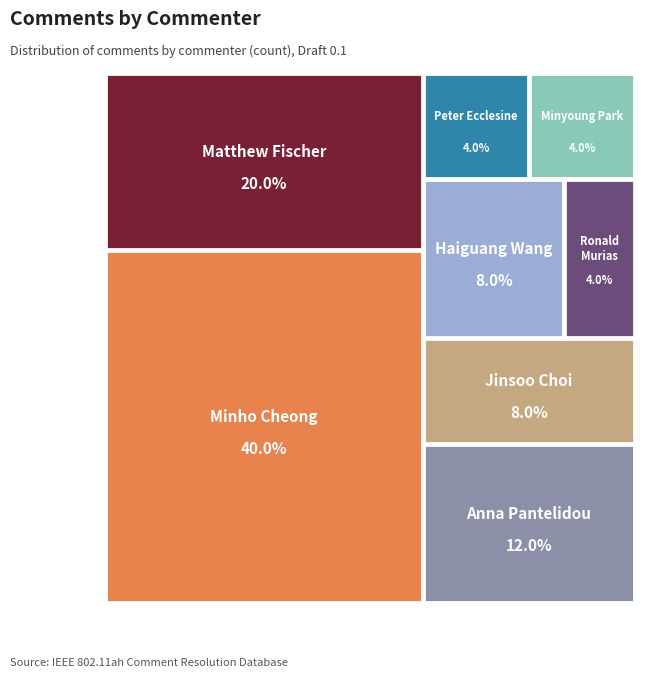

How many slices are in this pie chart?

8